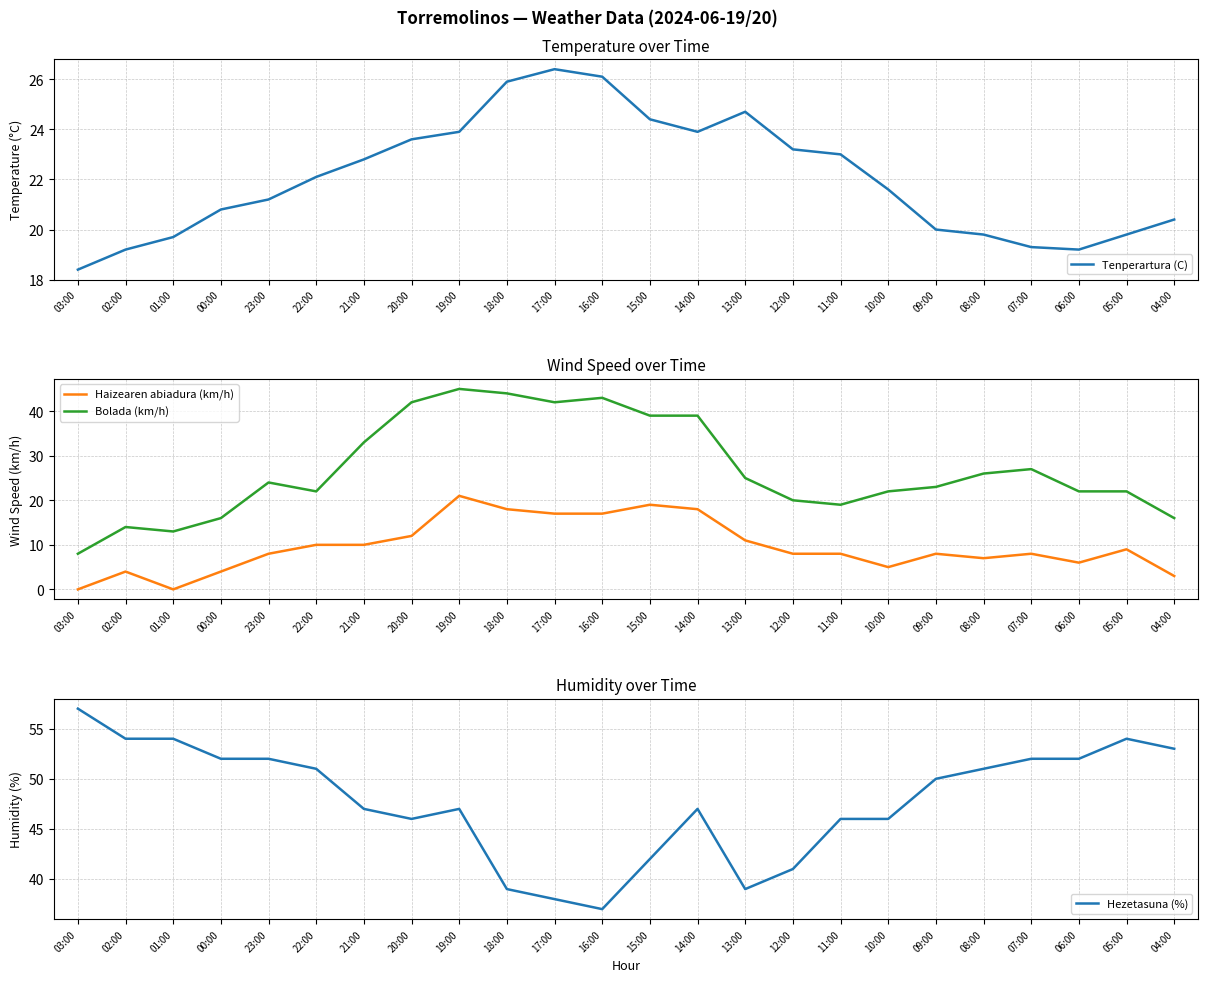

Where is the first local maximum for Tenperartura (C)?

17:00